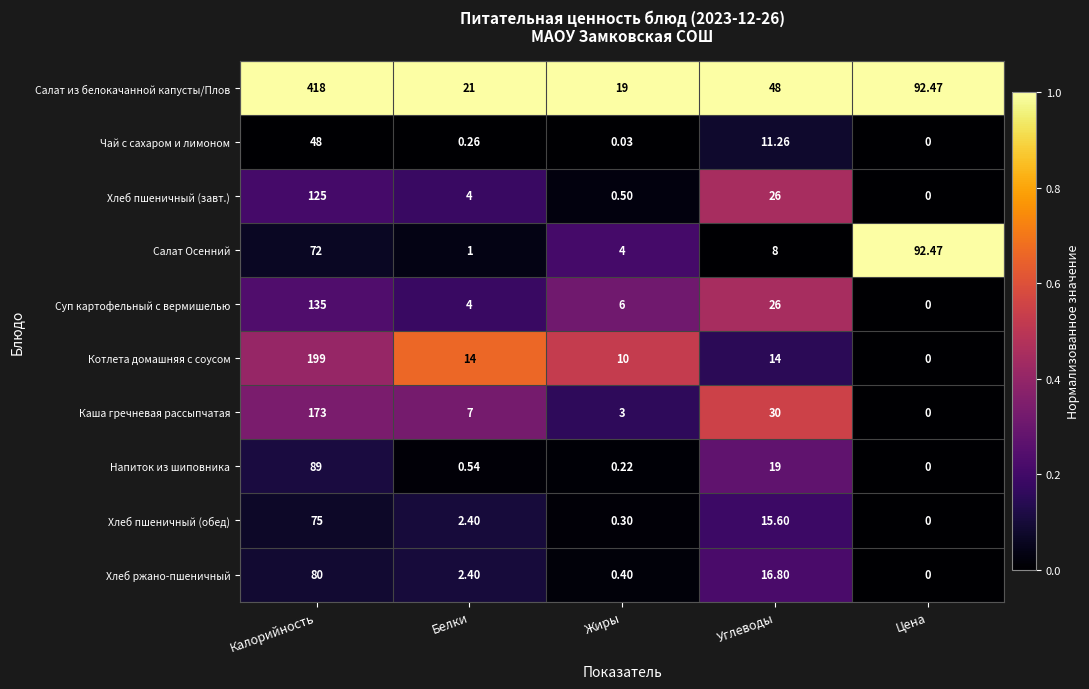

How many positive values does the Хлеб ржано-пшеничный series have?

4